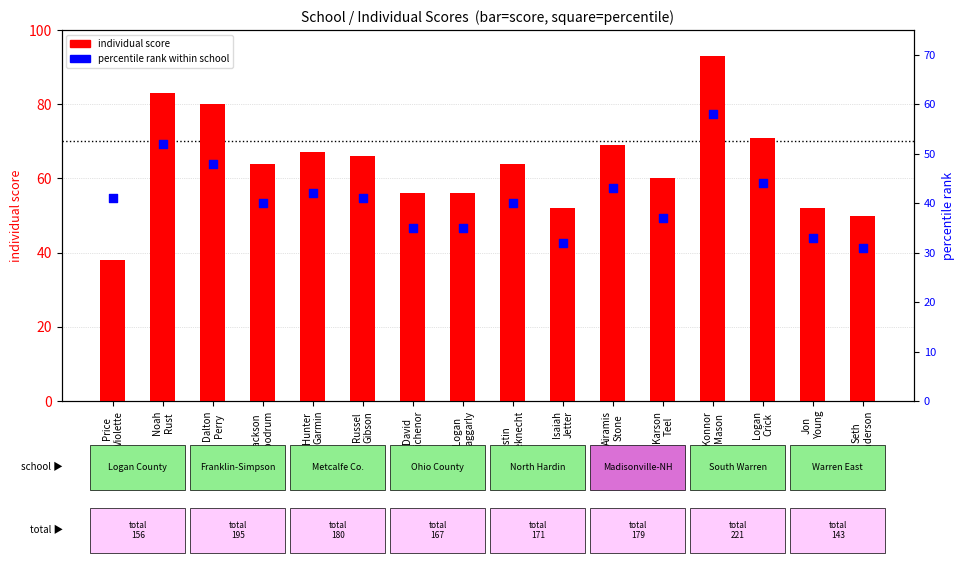

Is the value of percentile rank within school at Noah
Rust greater than the value of individual score at Logan
Baggarly?

No